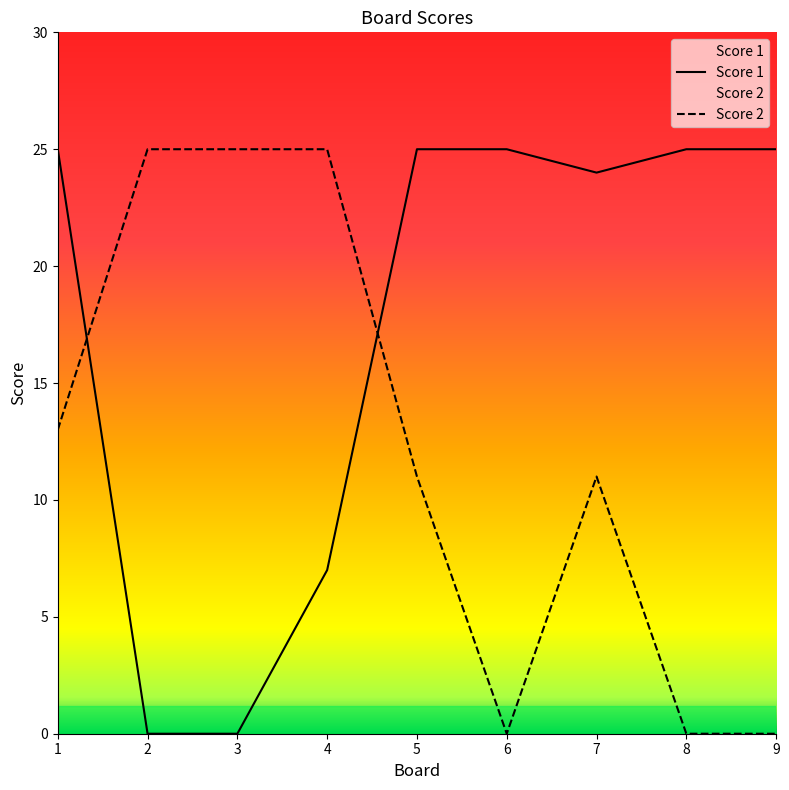

Read the Score 1 value at 1, to the nearest 5.

25